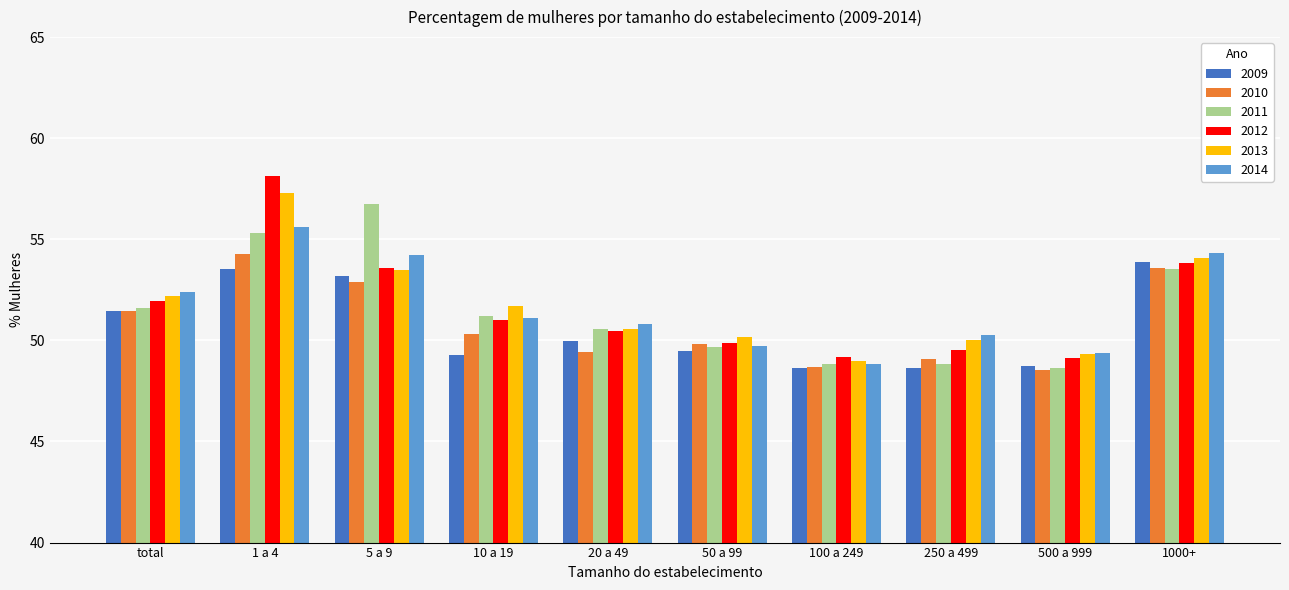

What is the average value of the 2013 series?

51.8